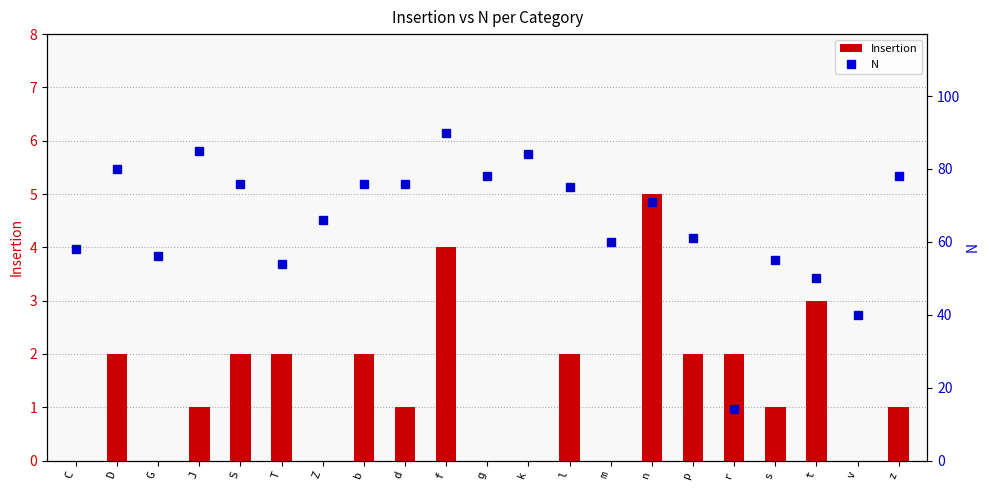

What is the difference between the maximum and minimum values in the Insertion series?

5